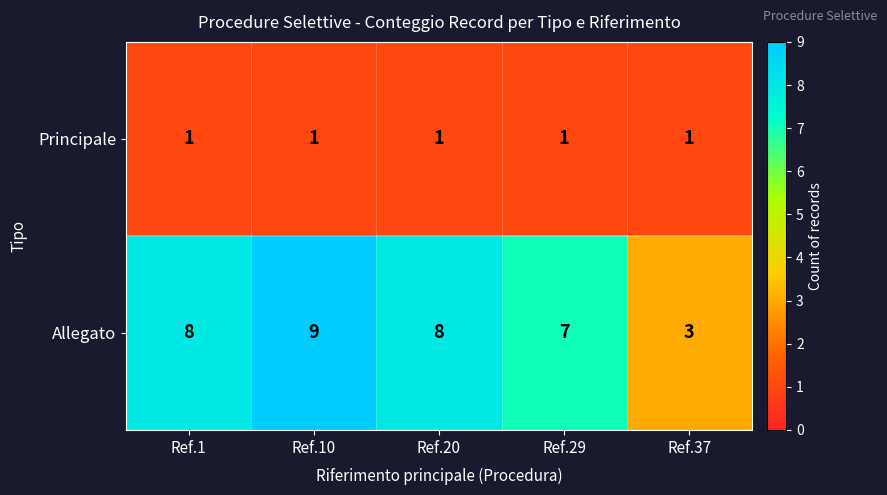

Rank the series by their maximum value, from highest to lowest.

Allegato, Principale